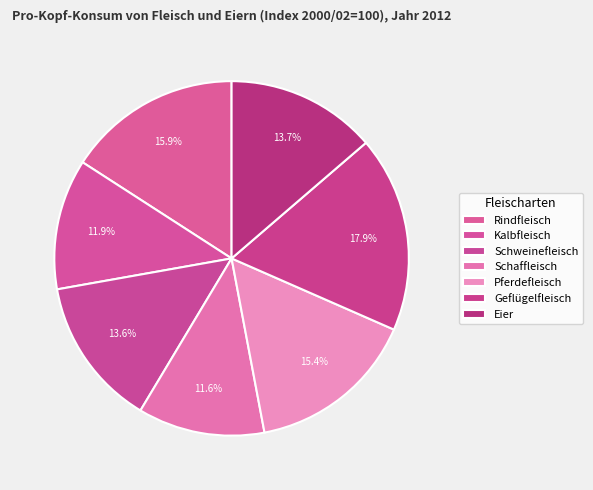

To the nearest percent, what is the average slice percentage?

14%